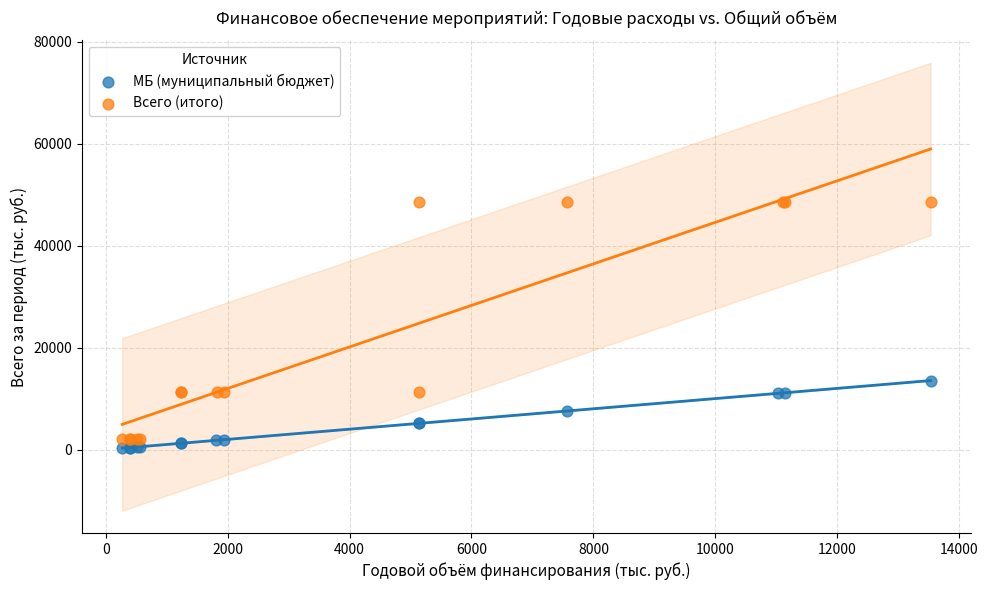

Which series contains the highest Y value?

Всего (итого)